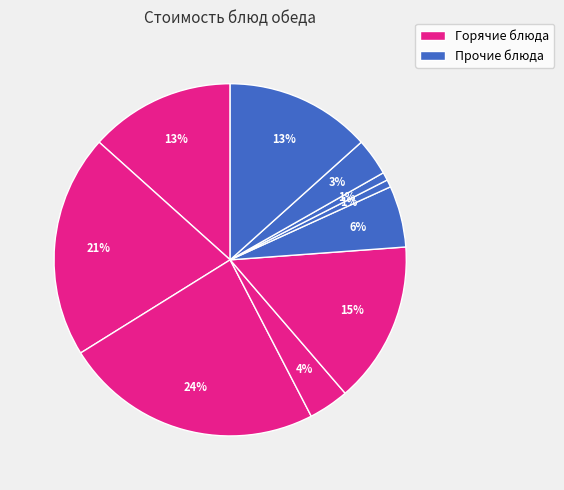

How many slices are in this pie chart?

10